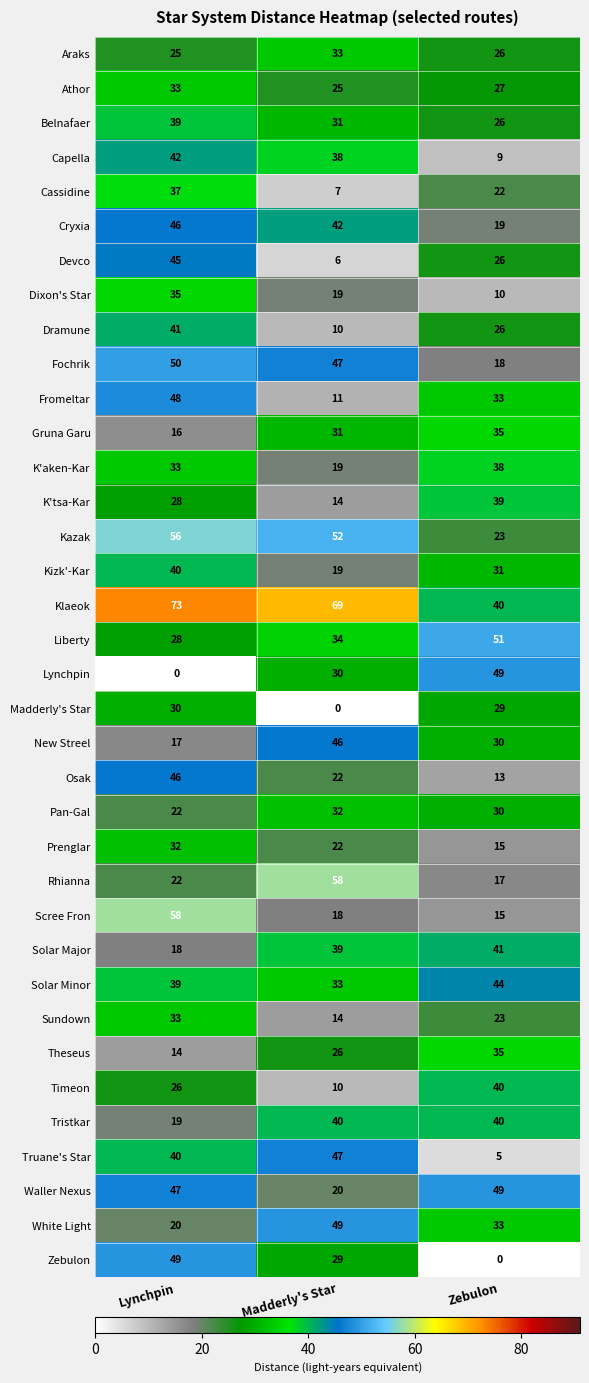

At how many categories does at least one series exceed 15?

3